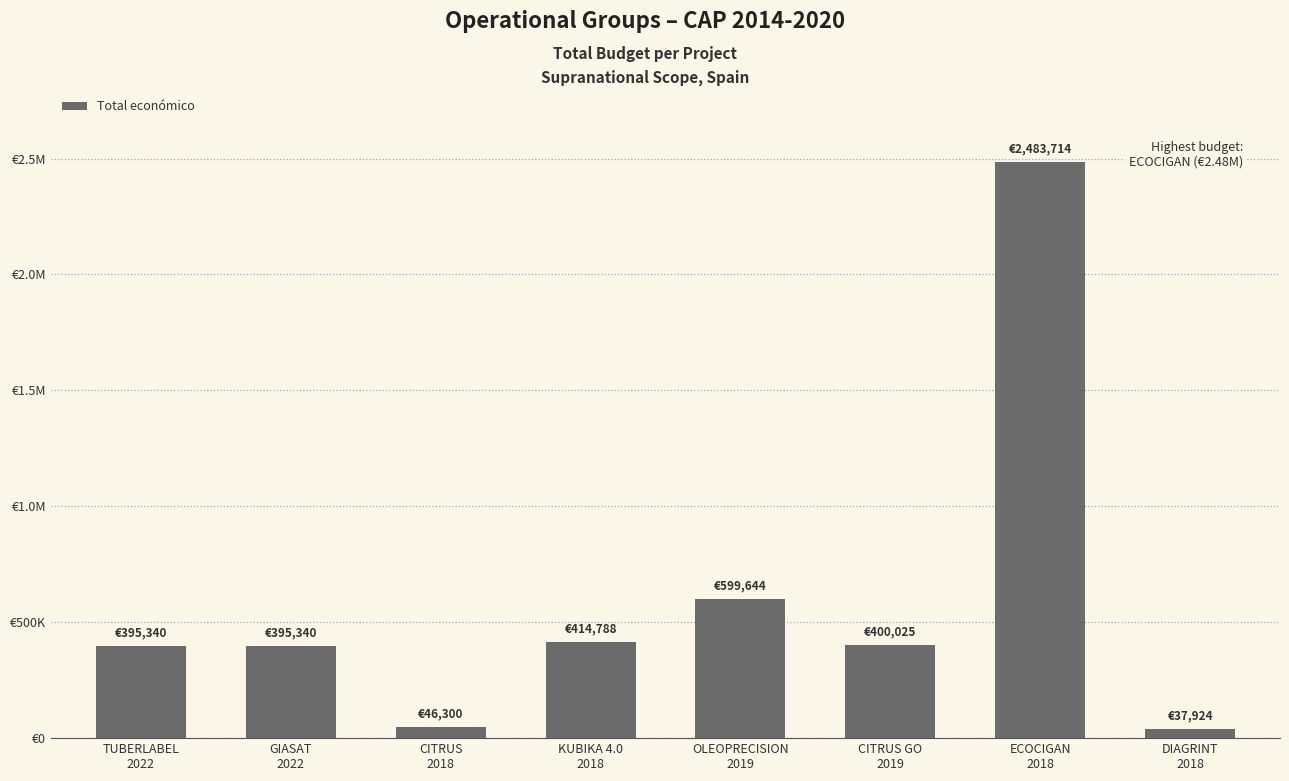

Are the bars horizontal?

No